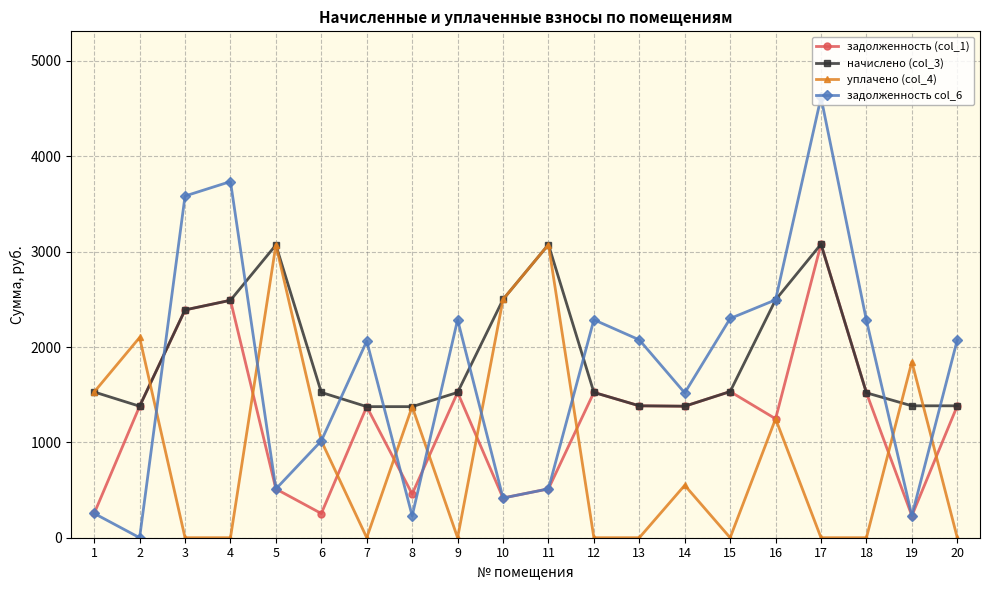

True or false: начислено (col_3) has more than 1 points higher than both neighbors.

True